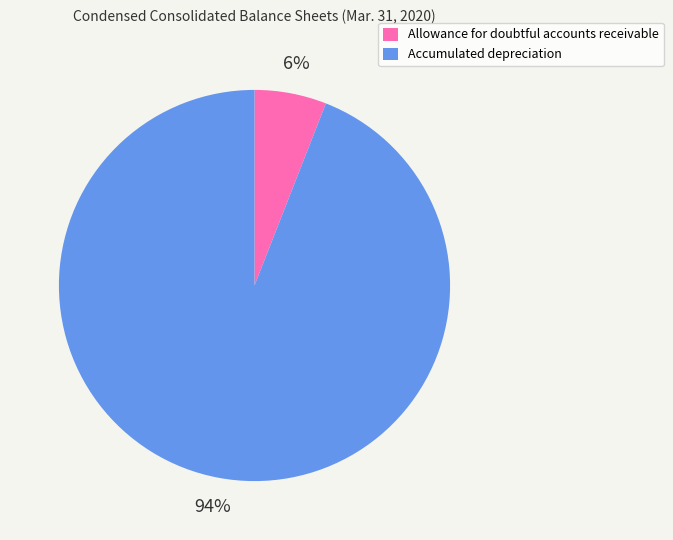

To the nearest percent, what is the difference between the Accumulated depreciation and Allowance for doubtful accounts receivable slice percentages?

88%